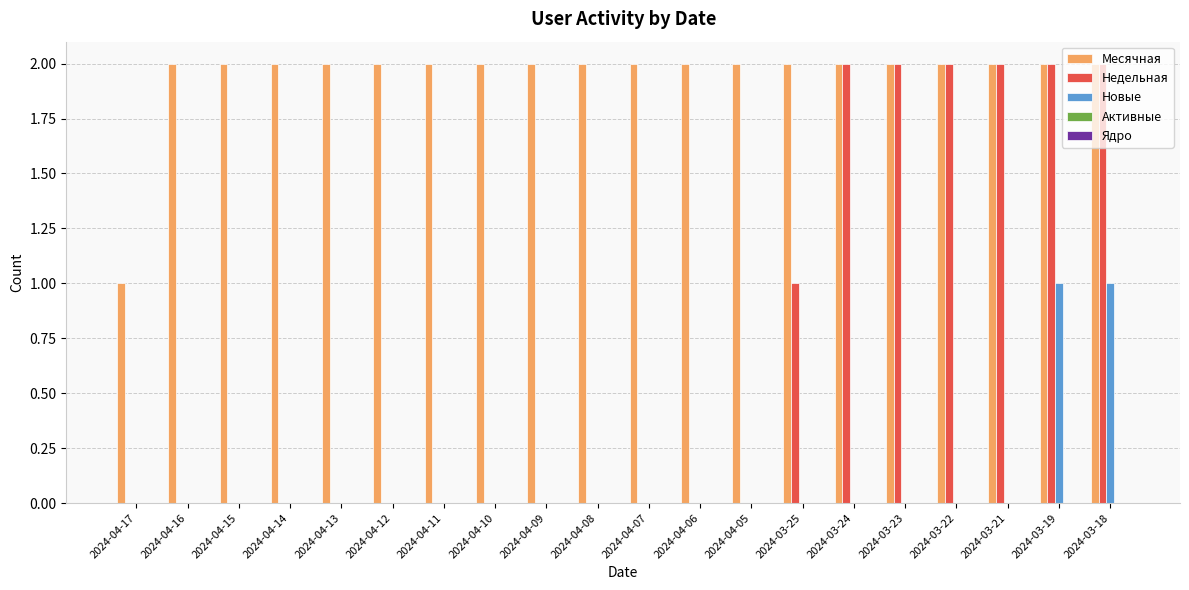

Is the value of Месячная at 2024-03-22 greater than the value of Новые at 2024-04-13?

Yes